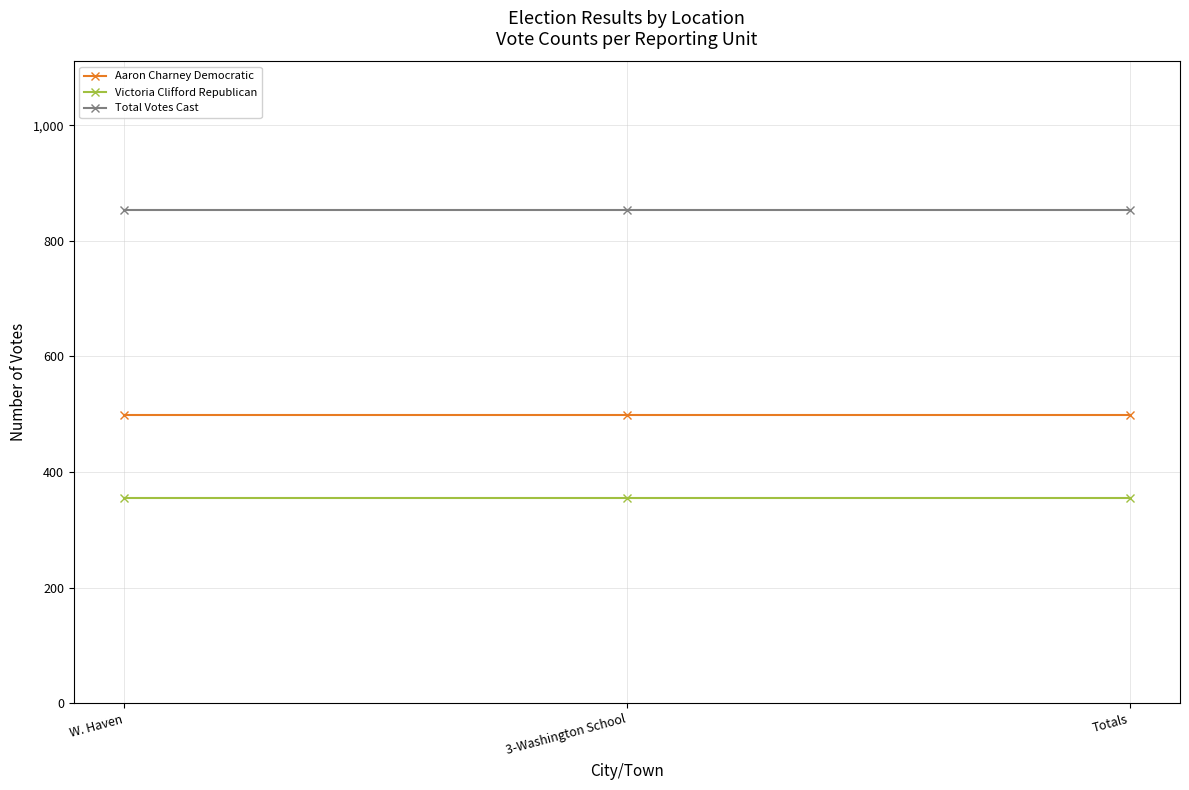

Reading left to right, what are all the values shown in this chart?

Aaron Charney Democratic: 499	499	499
Victoria Clifford Republican: 355	355	355
Total Votes Cast: 854	854	854